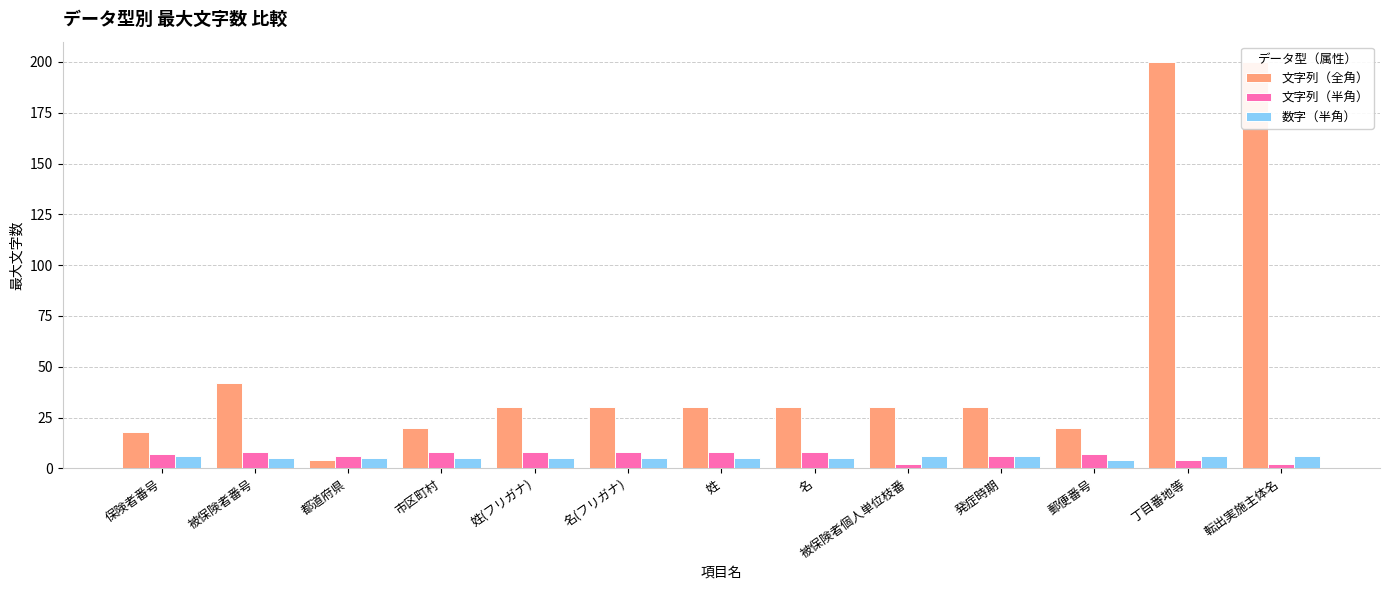

What is the value of the 文字列（半角） bar at the 10th from the left?

6